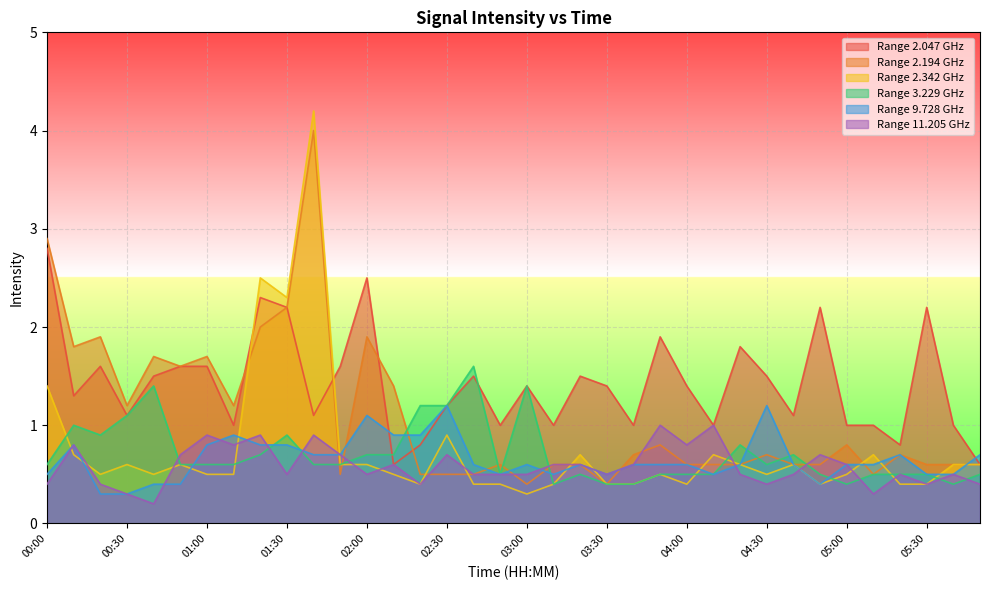

The 3.229 series shows 1.1 at 01:50. True or false?

False